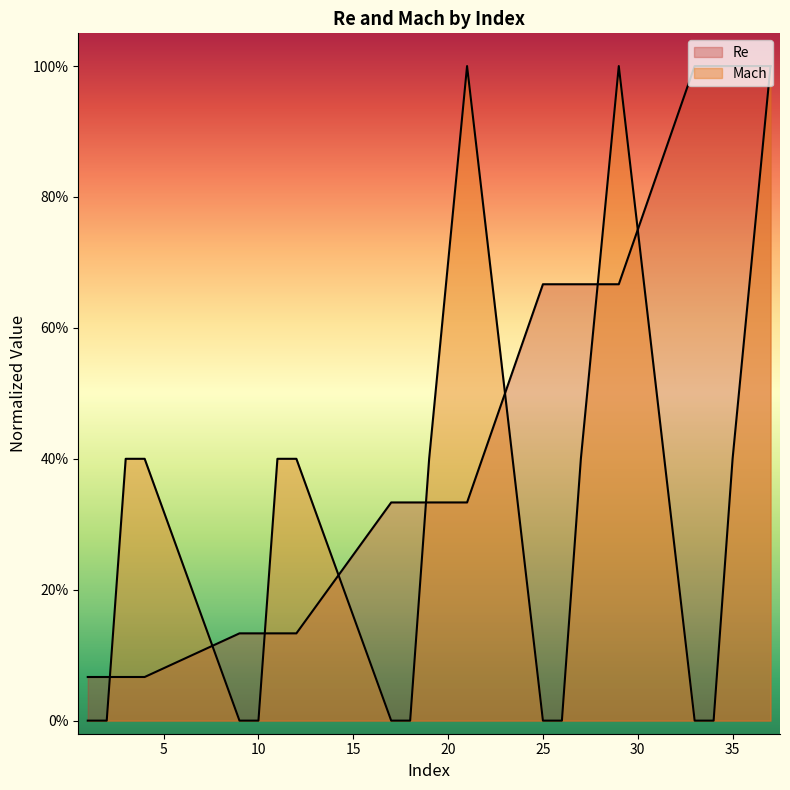

List the labels in order of Re value, largest first.

33, 34, 35, 37, 25, 26, 27, 29, 17, 18, 19, 21, 9, 10, 11, 12, 1, 2, 3, 4